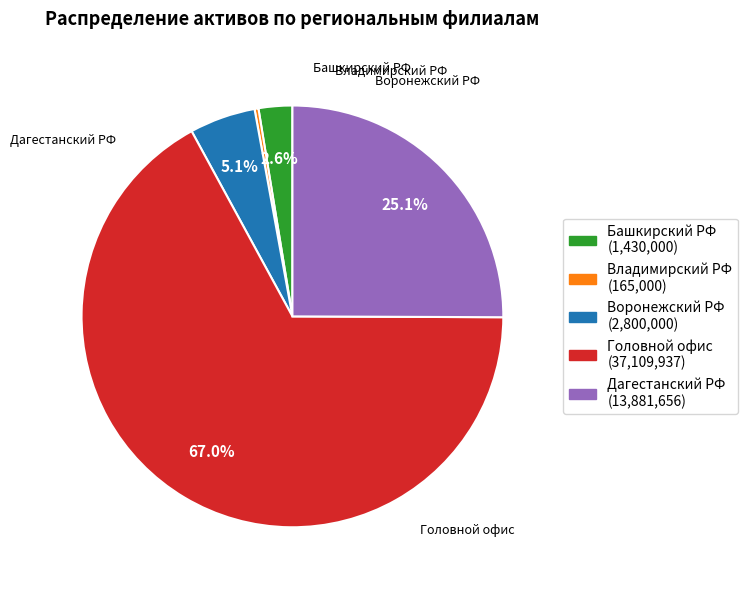

Rank the categories by value from highest to lowest.

Головной офис, Дагестанский РФ, Воронежский РФ, Башкирский РФ, Владимирский РФ